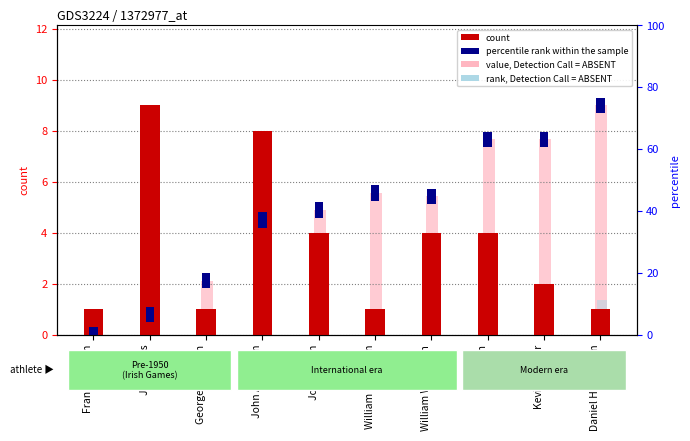

What is the approximate value of value, Detection Call = ABSENT at Billy Cain?

7.7